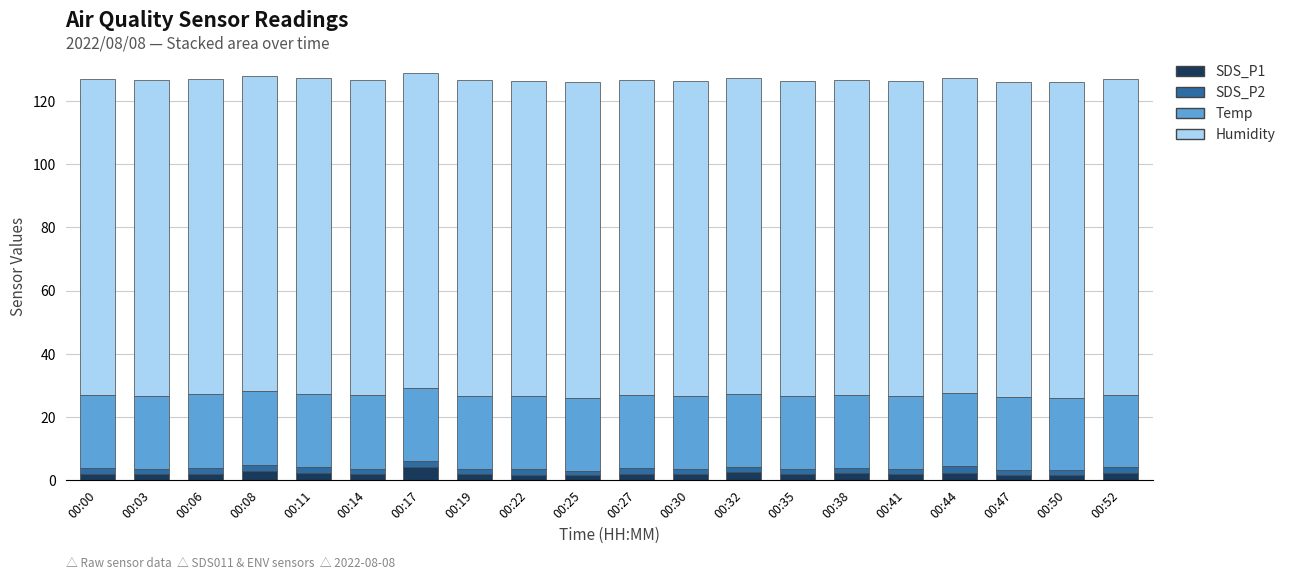

What is the highest value of the SDS_P1 series?

4.0